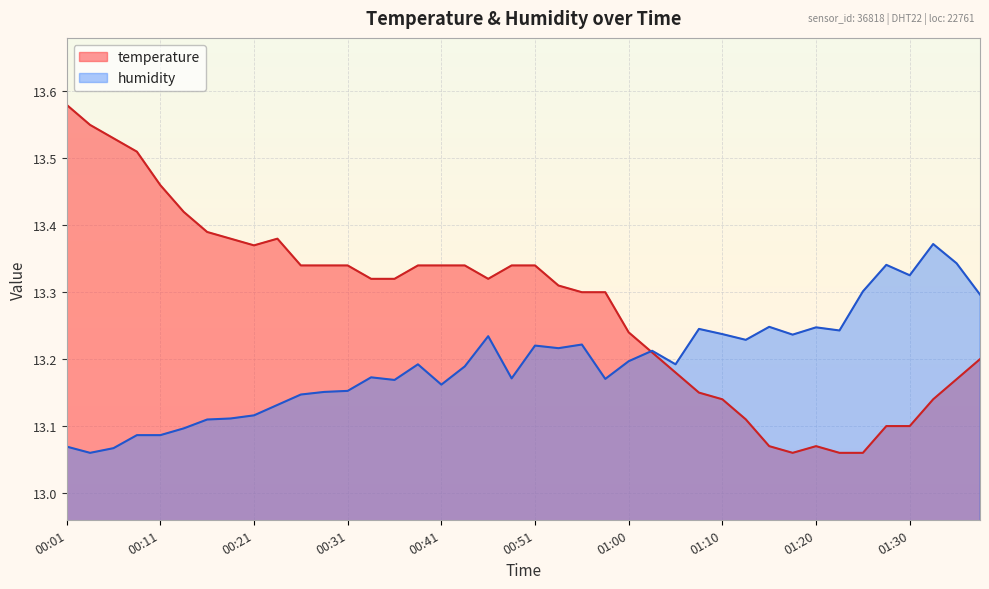

What value does the humidity series have at 00:19?

13.1